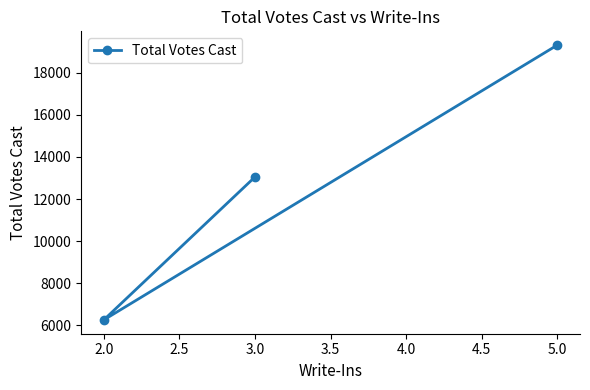

What is the sum of the values at 3.0 and 2.0?

19309